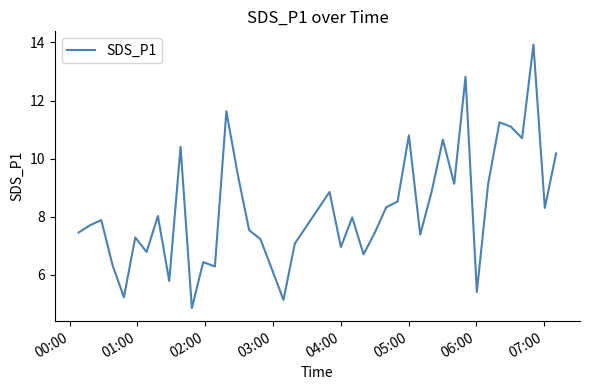

What is the difference between the maximum and minimum values?

9.1